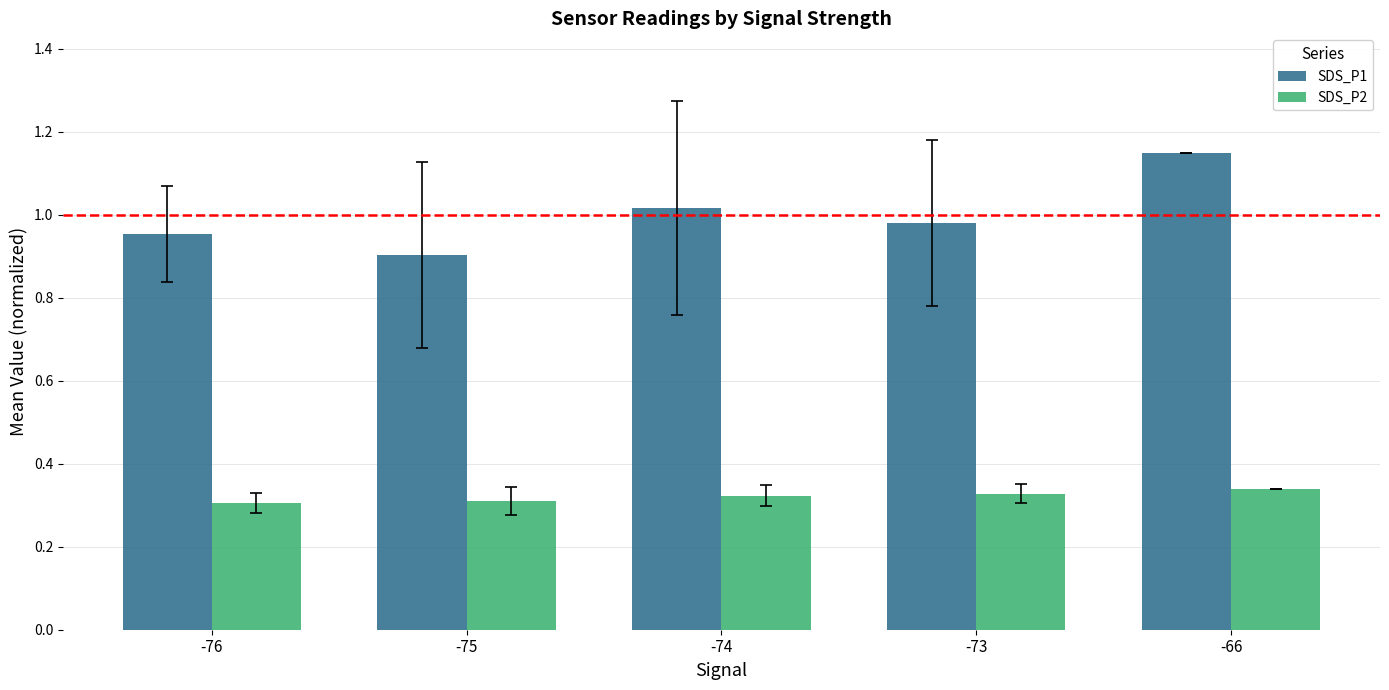

What is the difference between the SDS_P1 values at -74 and -66?

0.1